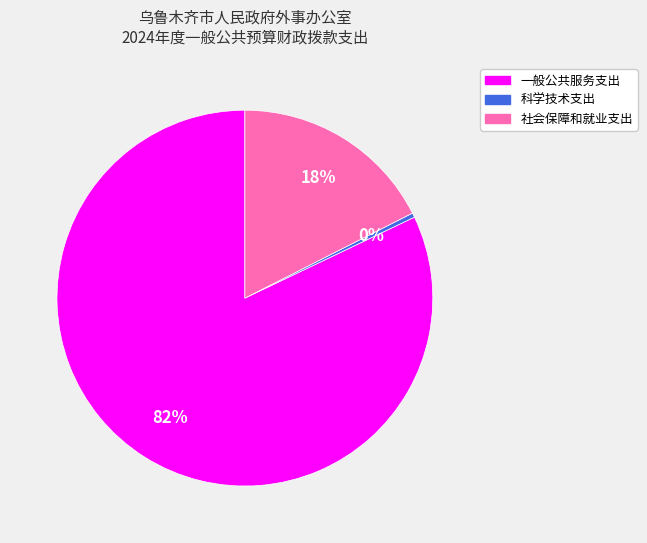

Combined, do 一般公共服务支出 and 科学技术支出 account for over 50%?

Yes